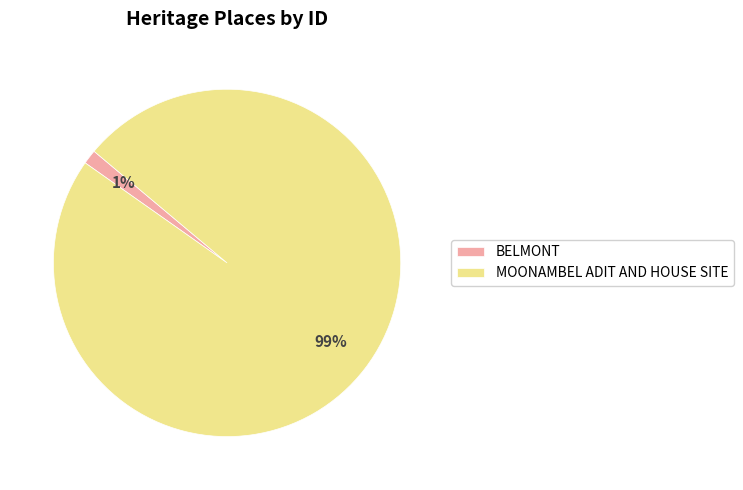

Between BELMONT and MOONAMBEL ADIT AND HOUSE SITE, which is larger?

MOONAMBEL ADIT AND HOUSE SITE